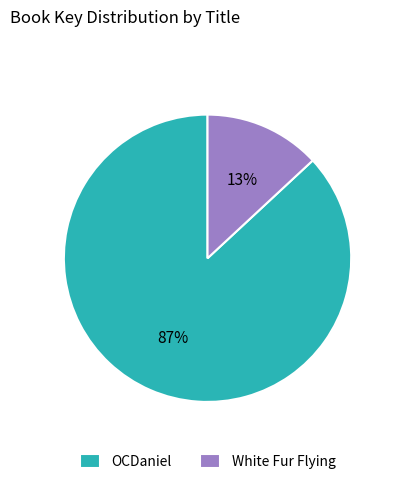

The OCDaniel slice represents 96% of the pie. True or false?

False